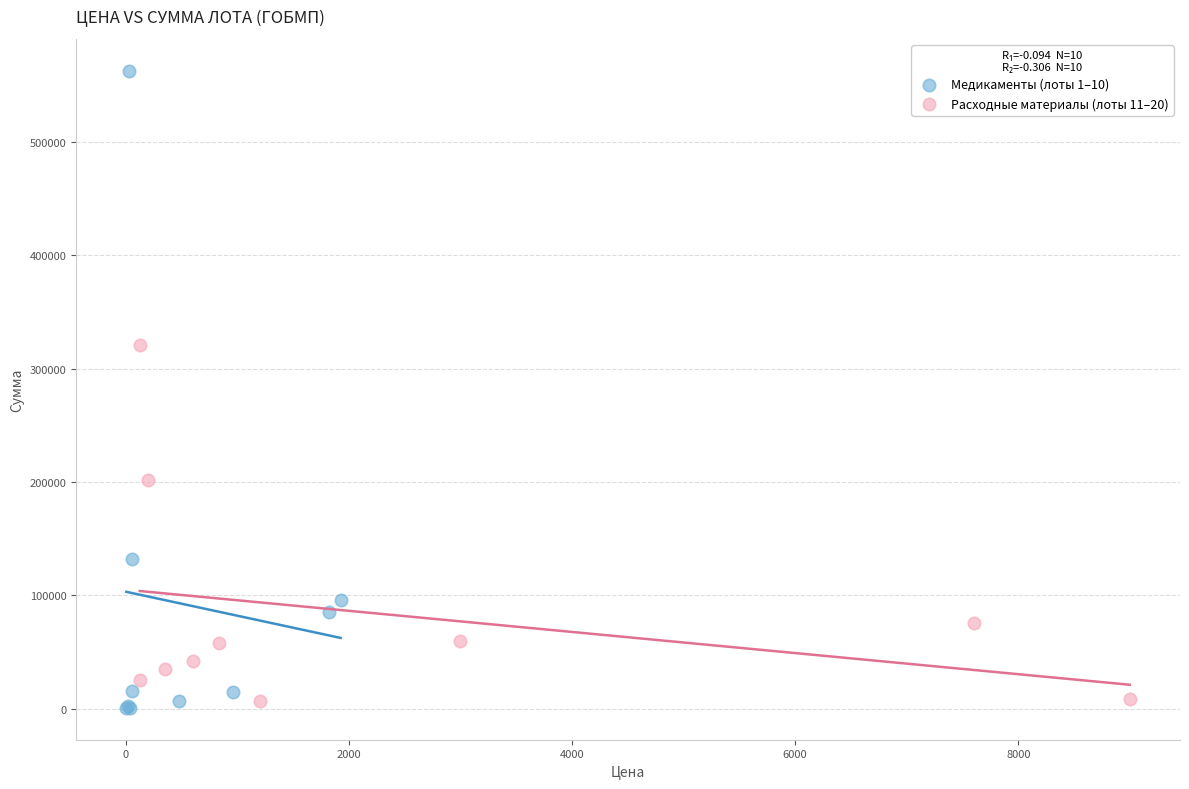

Which series contains the highest Y value?

Медикаменты (лоты 1–10)